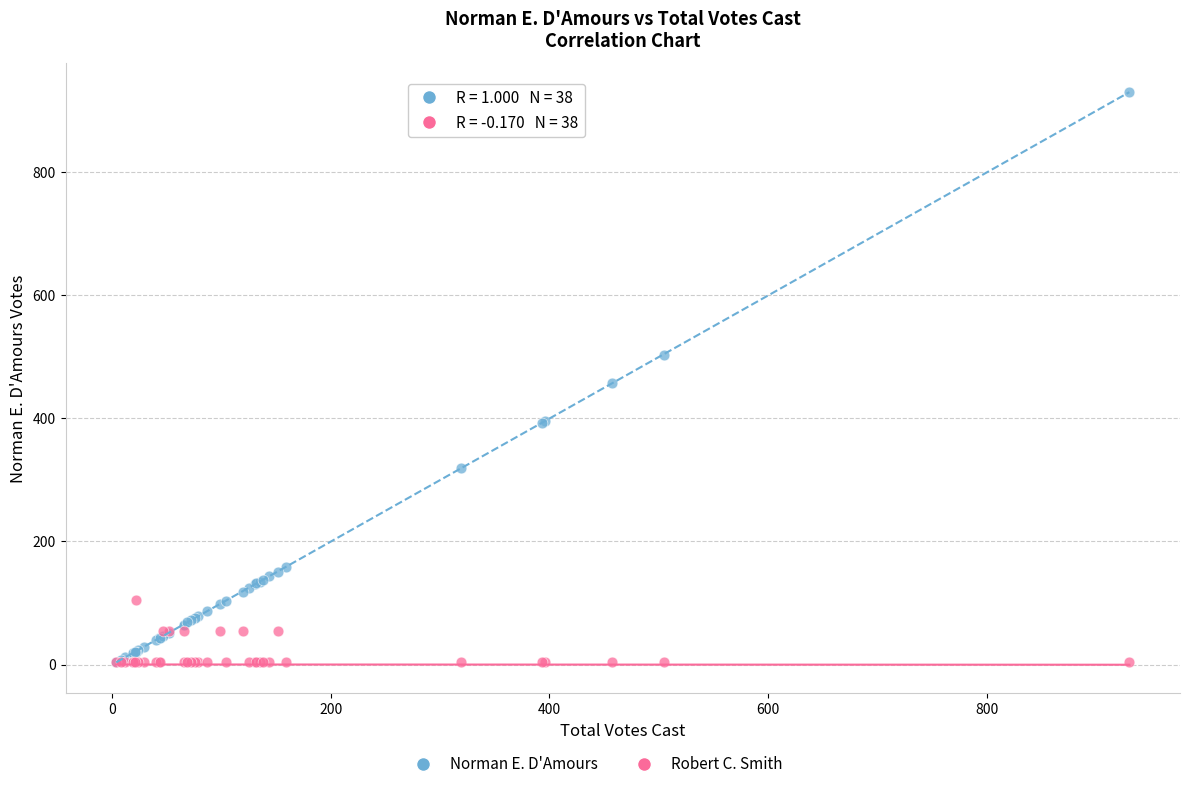

Which series reaches the maximum Y coordinate?

Norman E. D'Amours